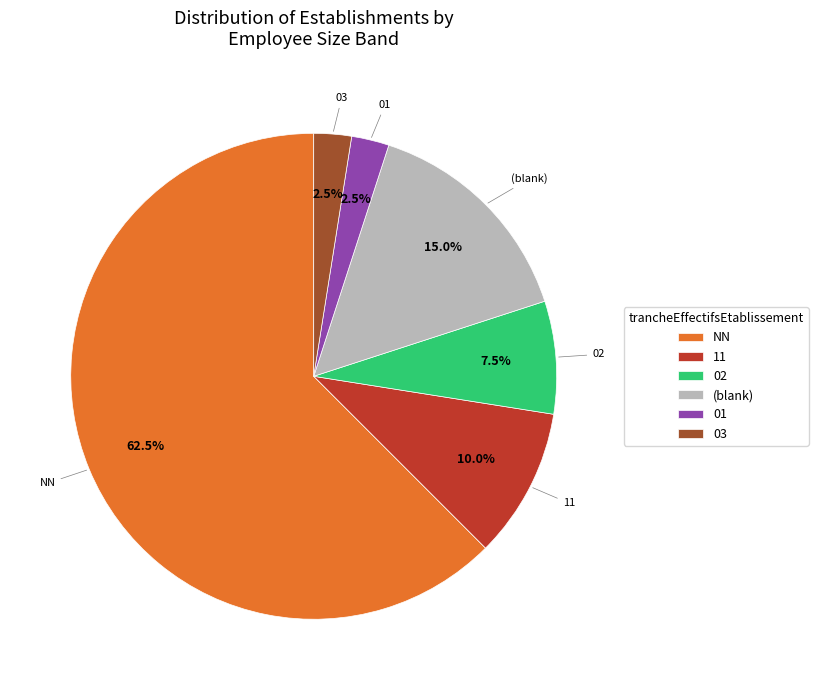

Is there any slice that represents more than half of the pie?

Yes